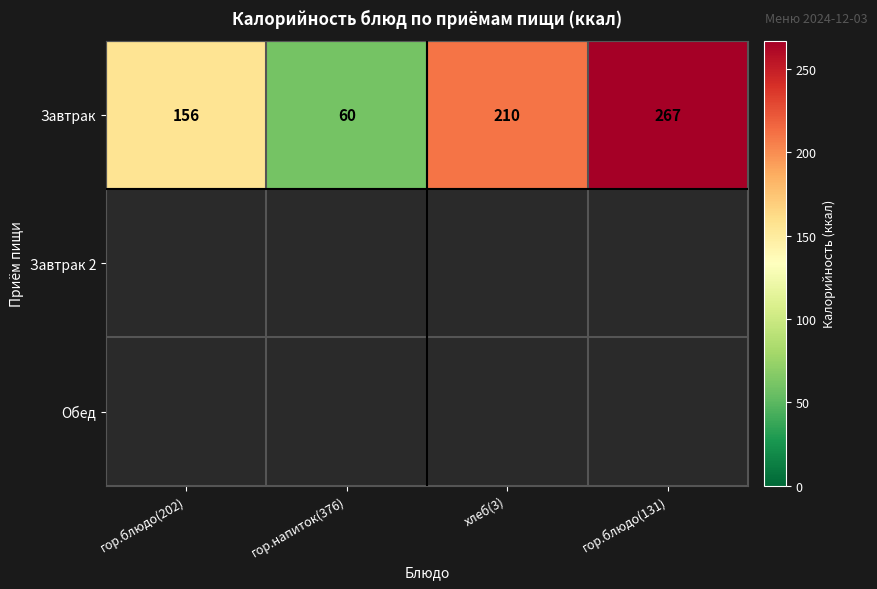

What is the sum of all Завтрак values?

693